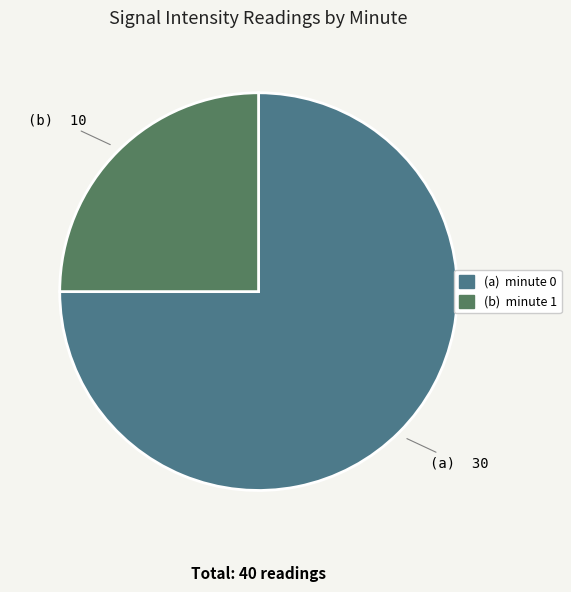

Does any single category account for the majority?

Yes